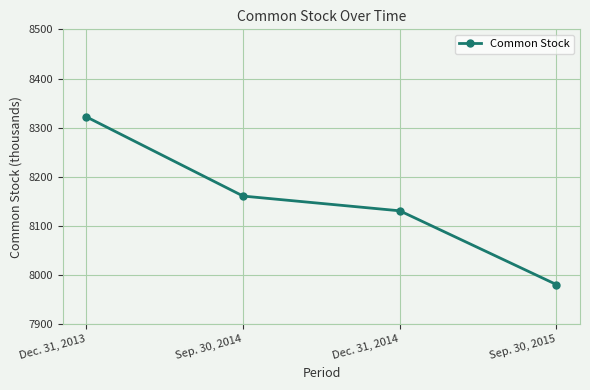

What is the smallest value displayed?

7981